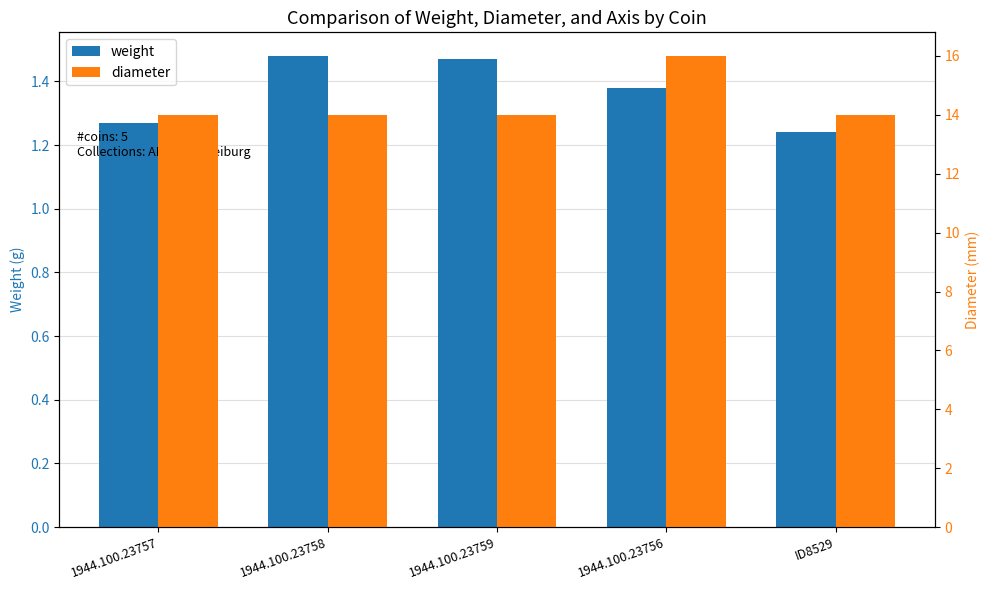

What is the sum of all weight values?

6.8